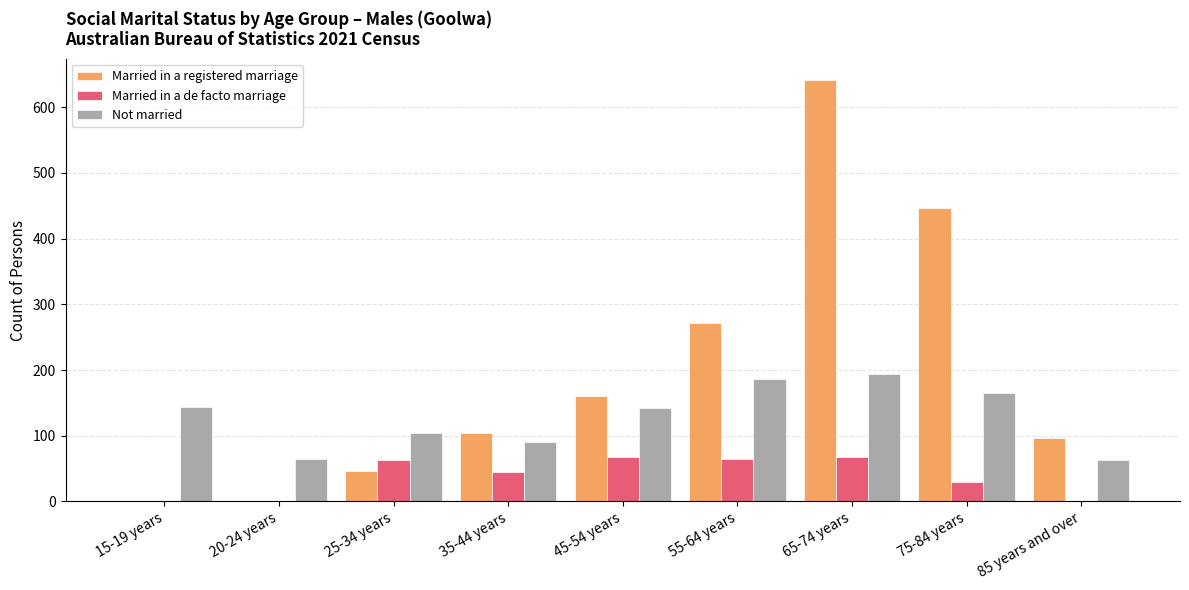

True or false: Married in a registered marriage has a value of 0 at 20-24 years.

True